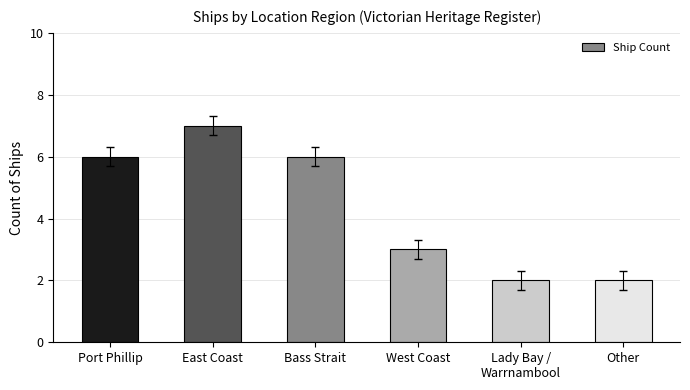

What is the change in value from Port Phillip to East Coast?

+1